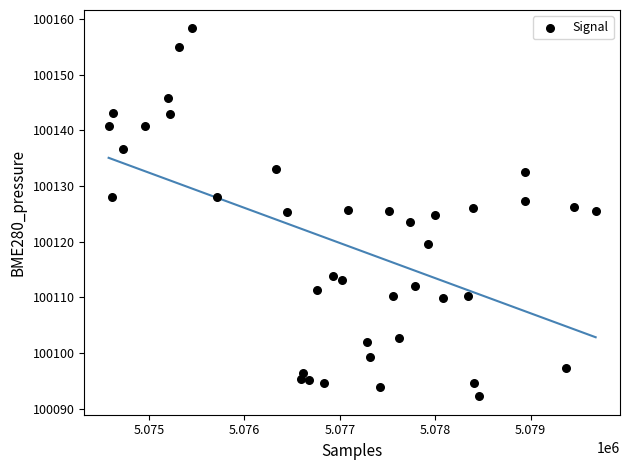

What is the range of Y values (max minus min)?

66.1